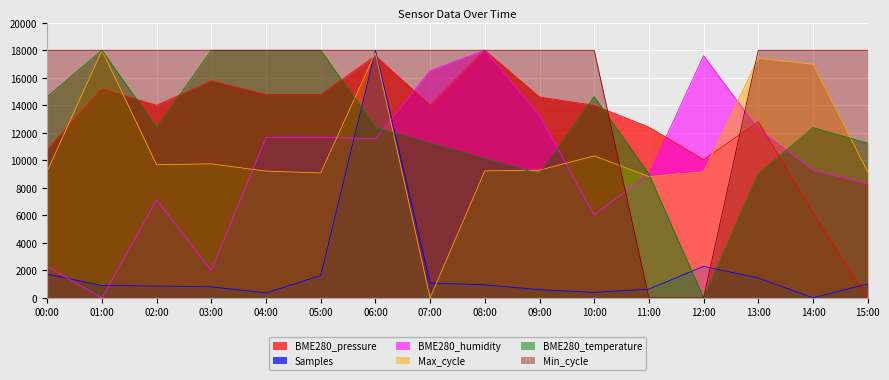

What is the difference between the second highest and second lowest values in the BME280_pressure series?

11396.0